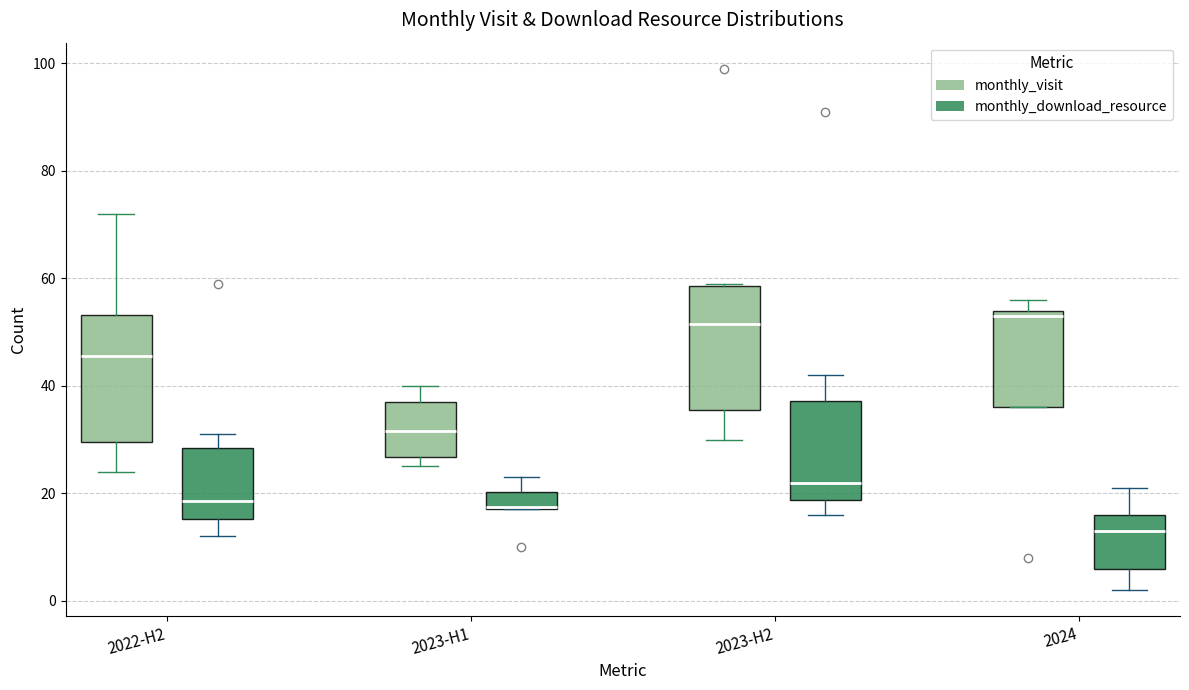

Reading left to right, read every box against the y-axis: the position of its median line, the range the box covers, and the ends of its whiskers. The values are not printed on the chart, so give them approximately, as read against the axis.

2022-H2 (monthly_visit): median 46, box 30 to 54, whiskers 24 to 72
2022-H2 (monthly_download_resource): median 18, box 16 to 28, whiskers 12 to 32
2023-H1 (monthly_visit): median 32, box 26 to 38, whiskers 26 (just below the box's lower edge) to 40
2023-H1 (monthly_download_resource): median 18, box 18 to 20, whiskers 18 to 24
2023-H2 (monthly_visit): median 52, box 36 to 58, whiskers 30 to 60
2023-H2 (monthly_download_resource): median 22, box 18 to 38, whiskers 16 to 42
2024 (monthly_visit): median 54 (just below the box's upper edge), box 36 to 54, whiskers 36 to 56
2024 (monthly_download_resource): median 14, box 6 to 16, whiskers 2 to 22